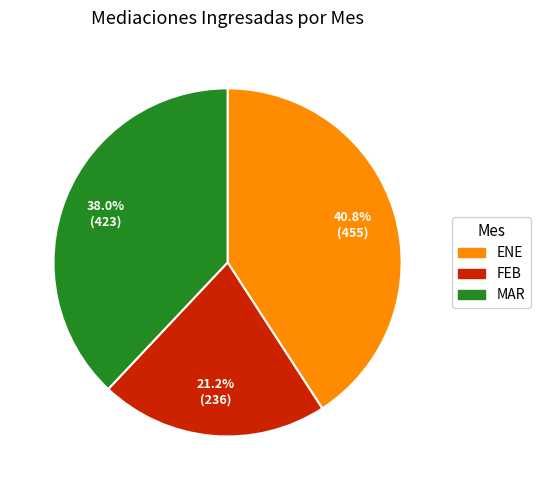

How much of the chart is everything except FEB?

78.8%